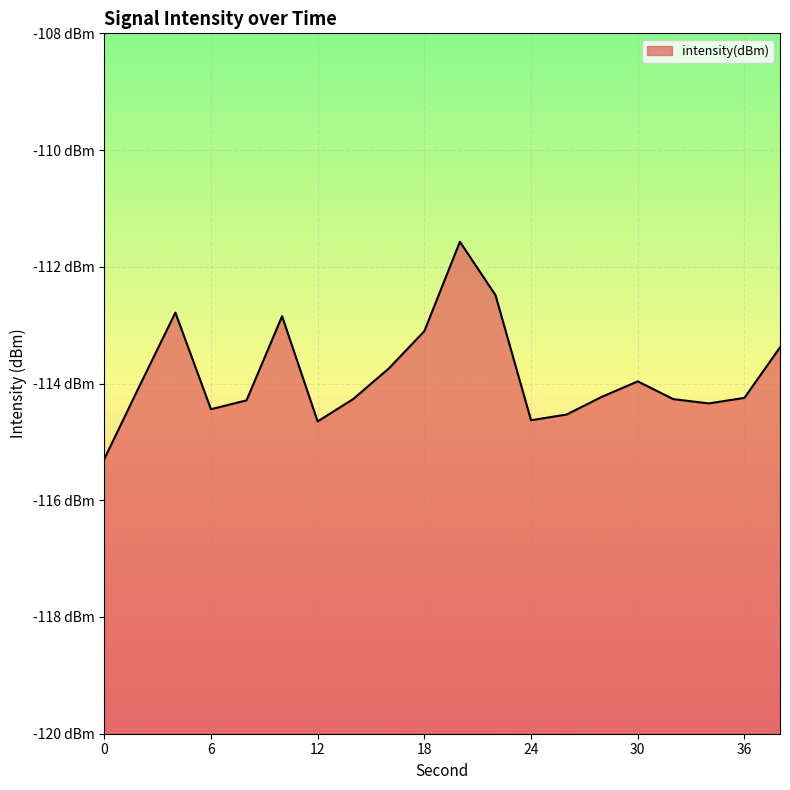

What is the sum of the values at 8 and 6?

-228.7